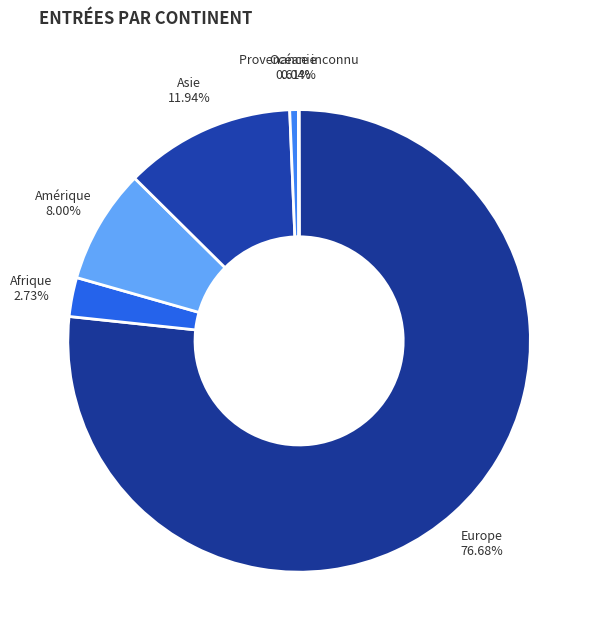

Combined, do Océanie and Amérique account for over 50%?

No